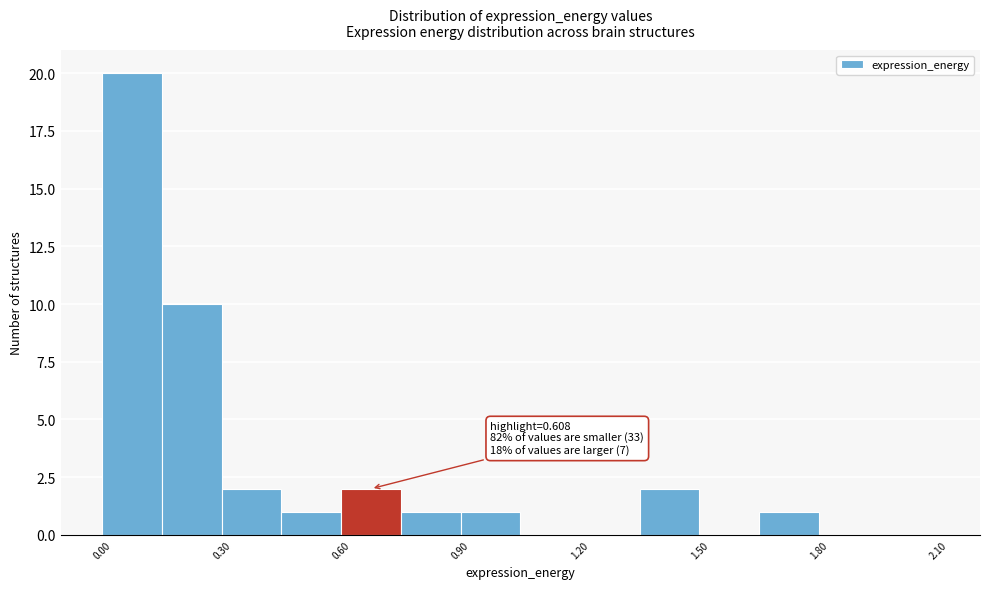

Around what value on the x-axis is the tallest bar? Give the approximate position of its centre, as read against the axis.

0.10